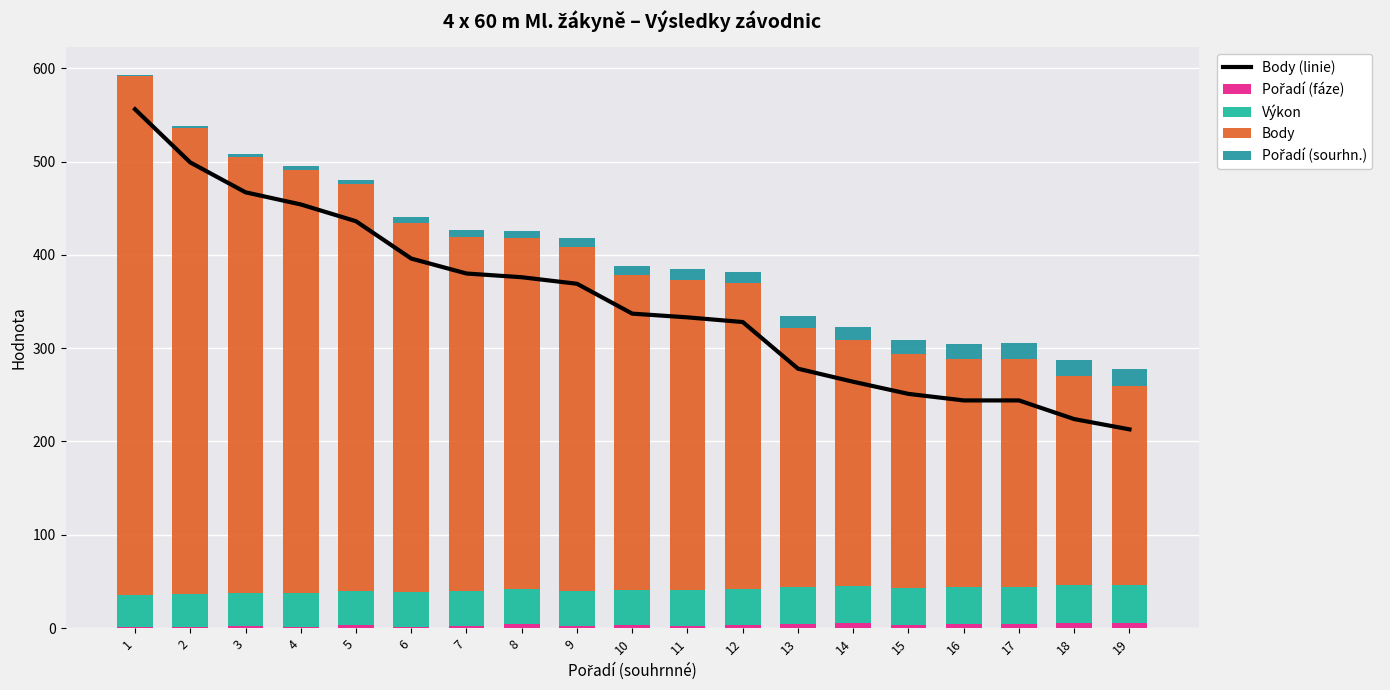

The value of Výkon at 16 is 69.8. True or false?

False